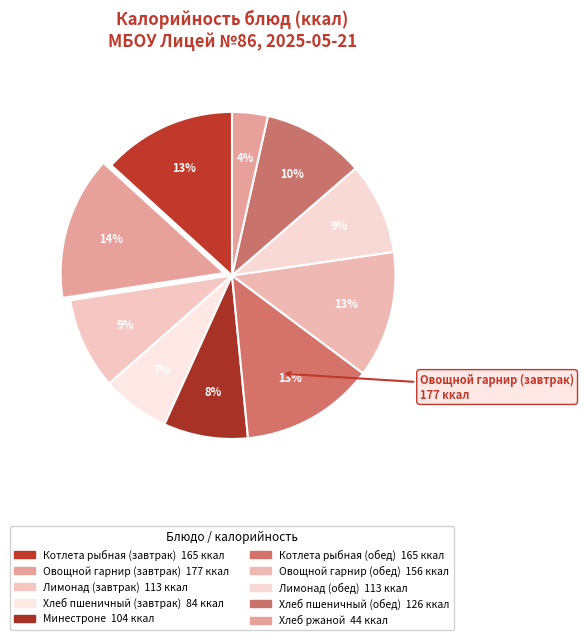

How many segments does this pie chart have?

10